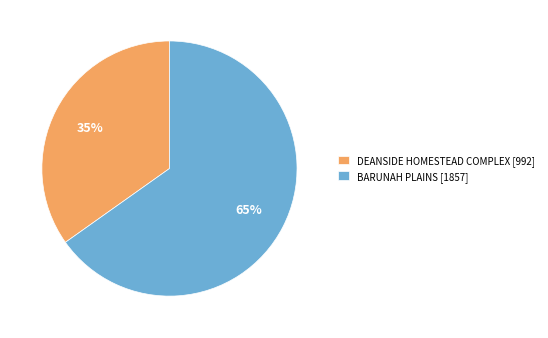

What is the smallest slice in the pie chart?

DEANSIDE HOMESTEAD COMPLEX